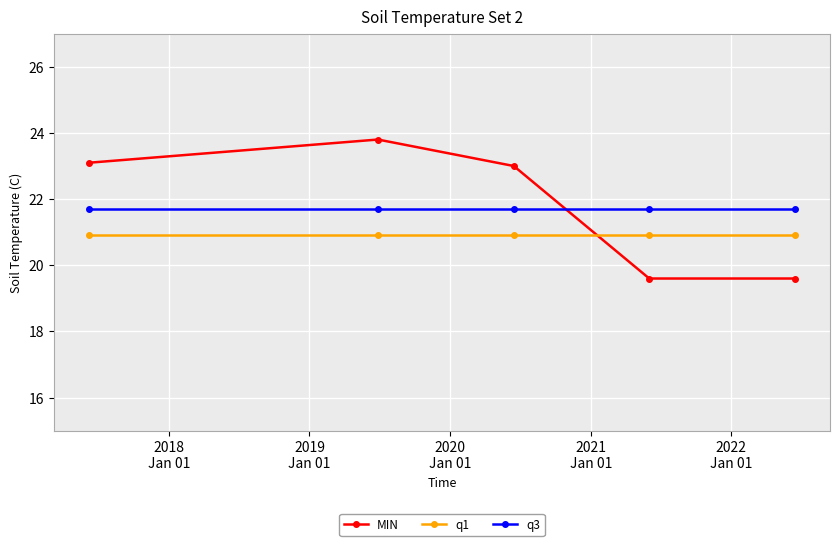

True or false: MIN has more than 2 interior local peaks.

False